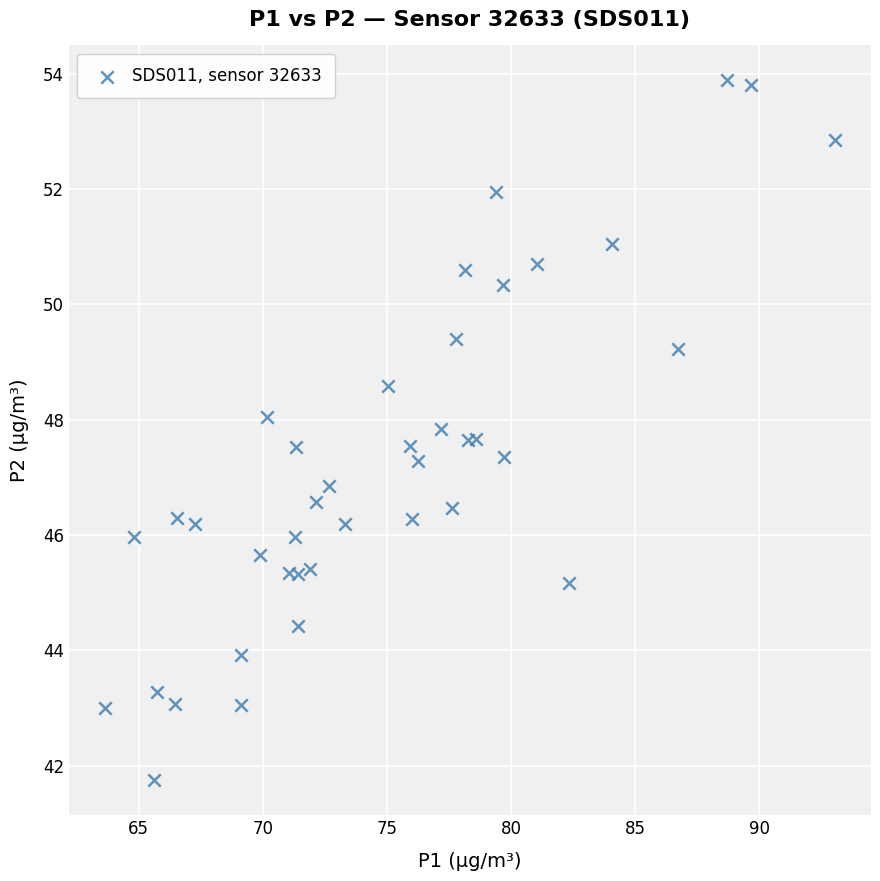

What is the range of X values (max minus min)?

29.4